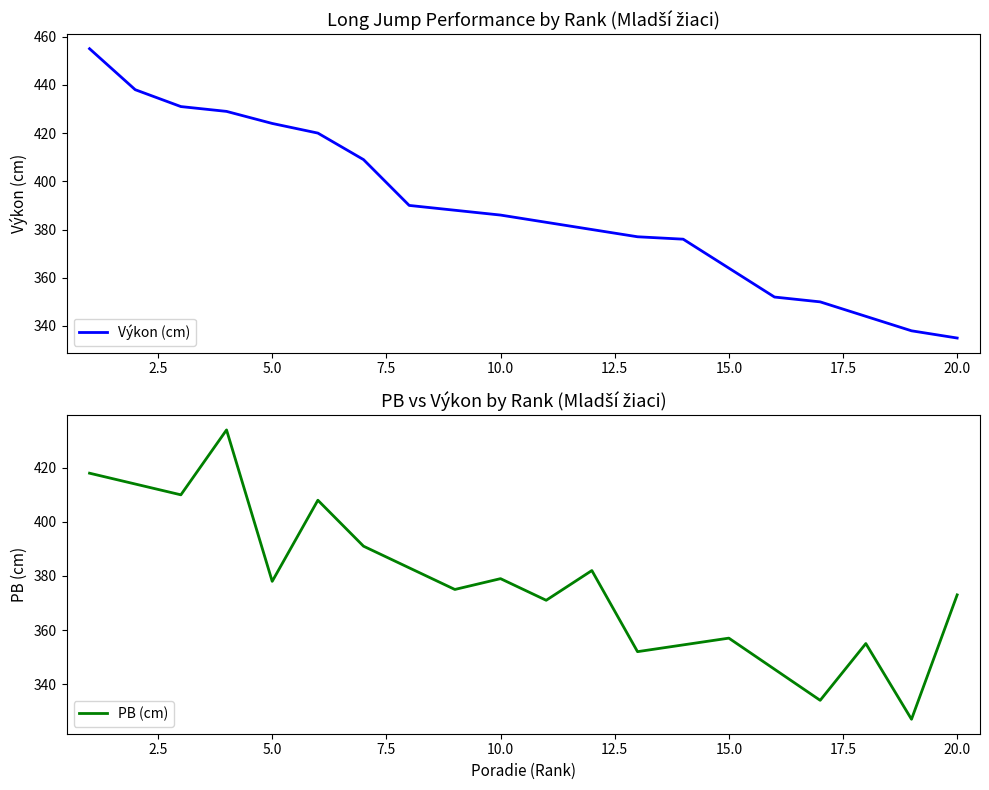

What is the difference between the maximum and minimum values?

120